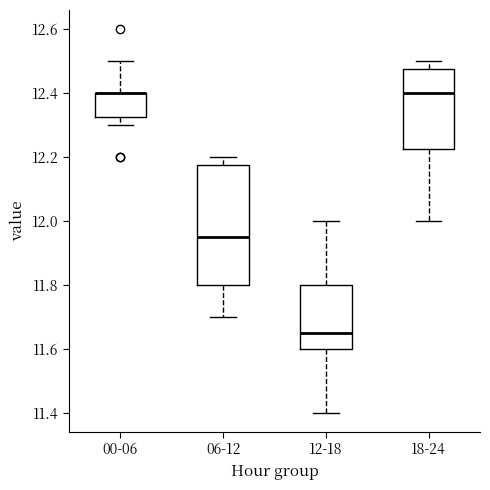

Reading left to right, transcribe this box plot: for each box, give where its median line is, the range the box spans, and where its two whiskers end, as read against the y-axis. The values are not printed on the chart, so give them approximately, as read against the axis.

00-06: median 12.40 (drawn on the box's upper edge), box 12.32 to 12.40, whiskers 12.30 to 12.50
06-12: median 11.96, box 11.80 to 12.18, whiskers 11.70 to 12.20
12-18: median 11.66, box 11.60 to 11.80, whiskers 11.40 to 12.00
18-24: median 12.40, box 12.22 to 12.48, whiskers 12.00 to 12.50